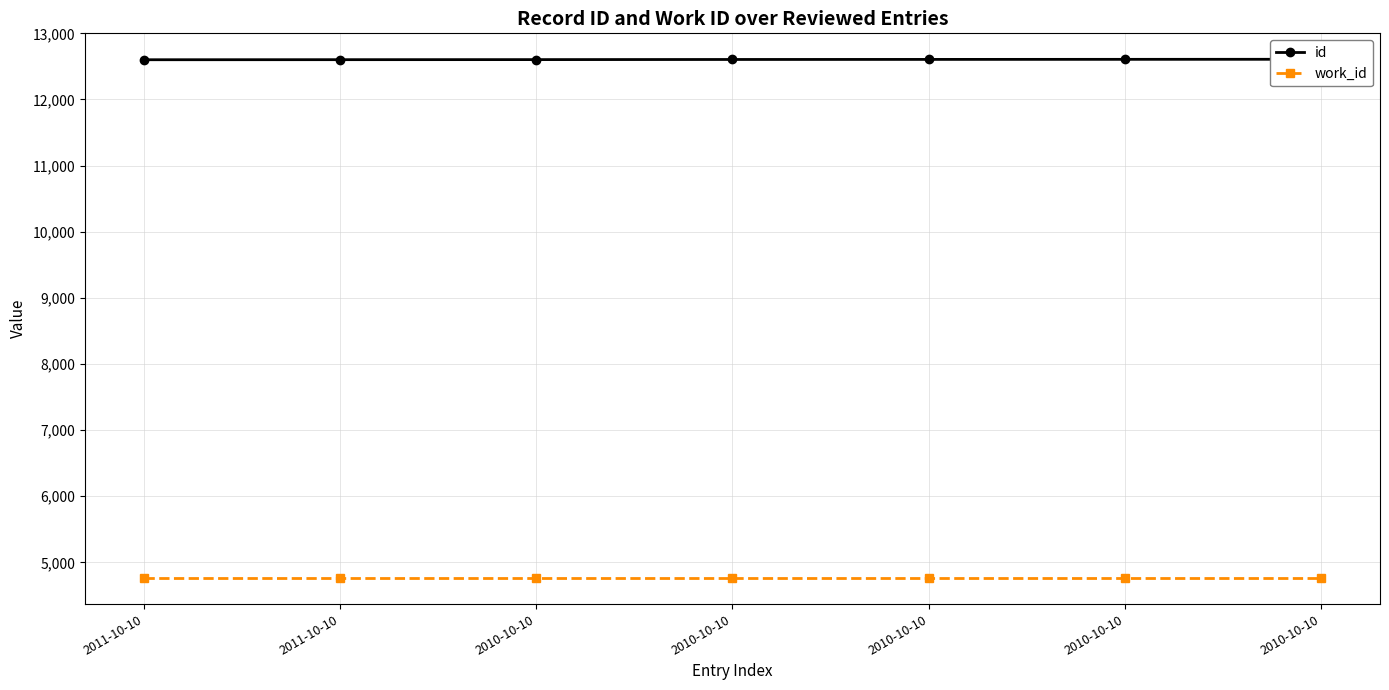

What is the label of the 5th point from the left?

2010-10-10